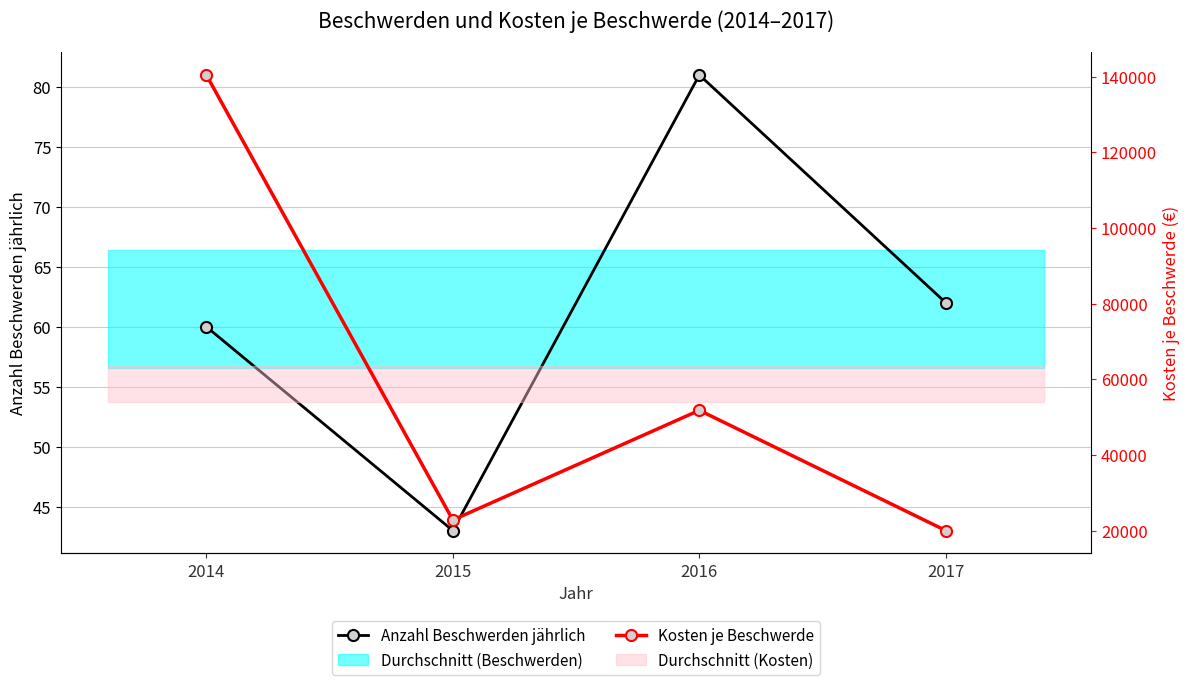

Which series changed the most between 2016 and 2017?

Kosten je Beschwerde